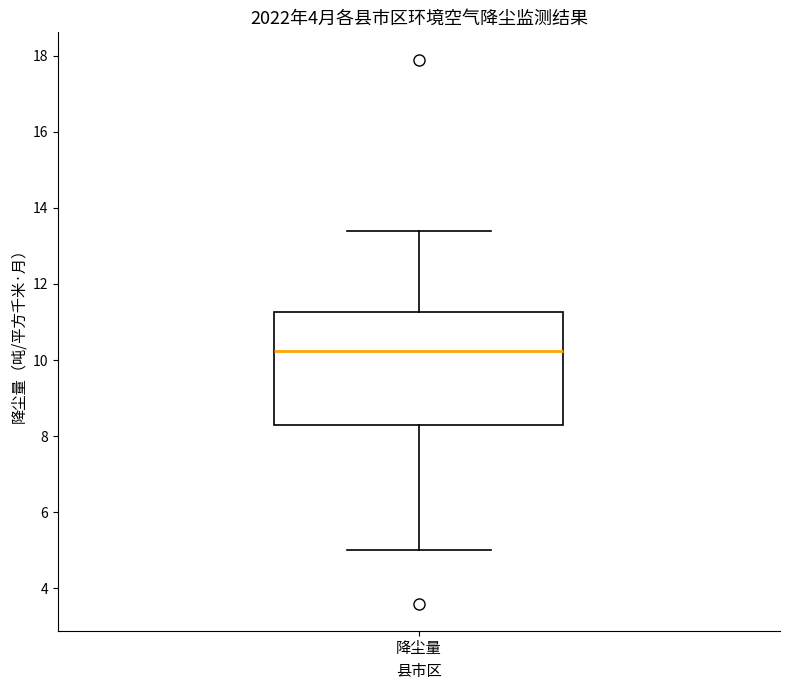

Read this box plot against the y-axis: the position of the median line, the range covered by the box, and the ends of both whiskers. The values are not printed on the chart, so give them approximately, as read against the axis.

median 10.2, box 8.4 to 11.2, whiskers 5.0 to 13.4